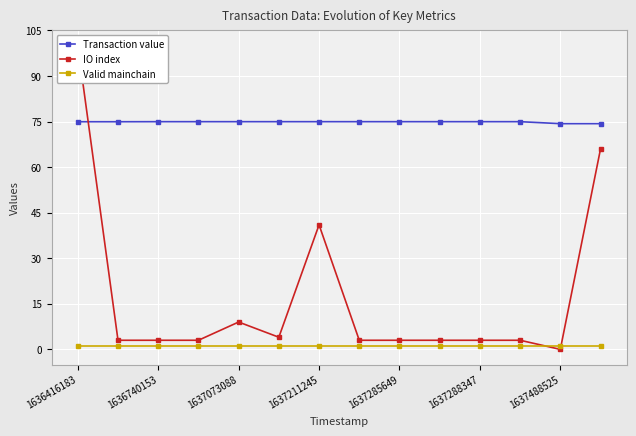

Which series has the largest total across all categories?

Transaction value